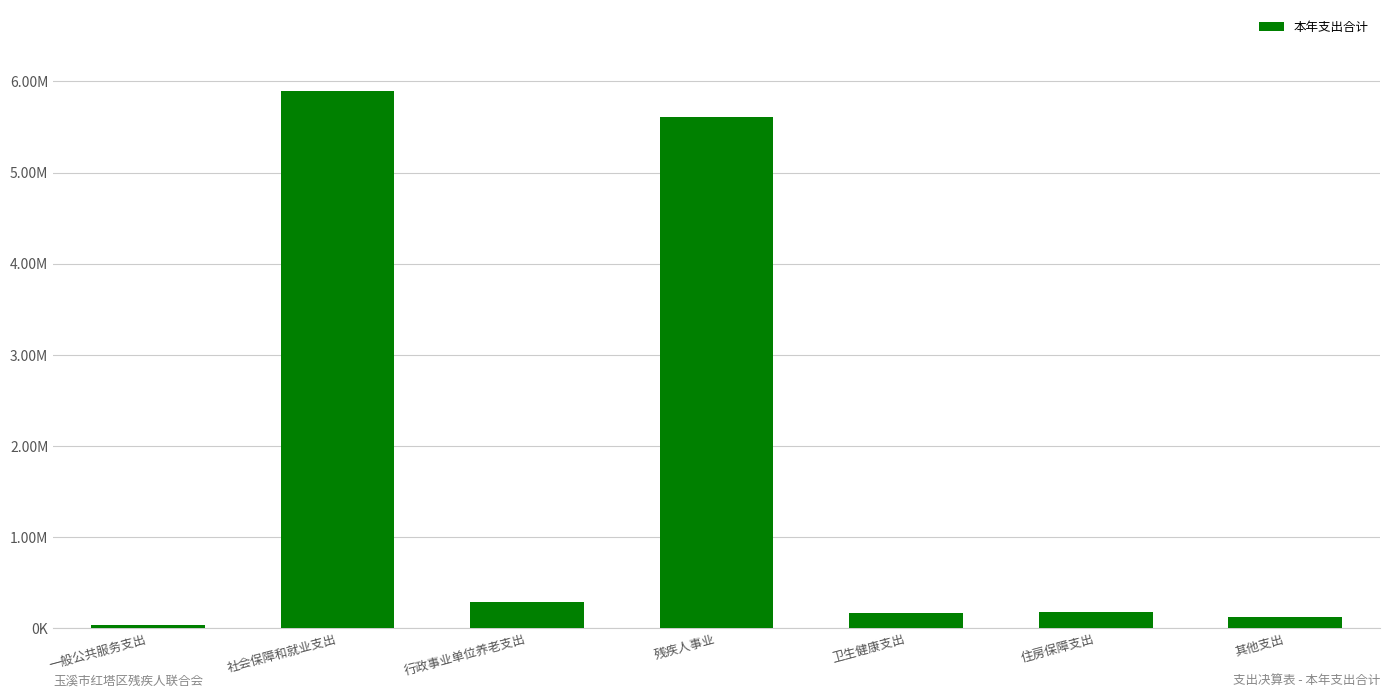

What is the sum of all values?

12315357.5